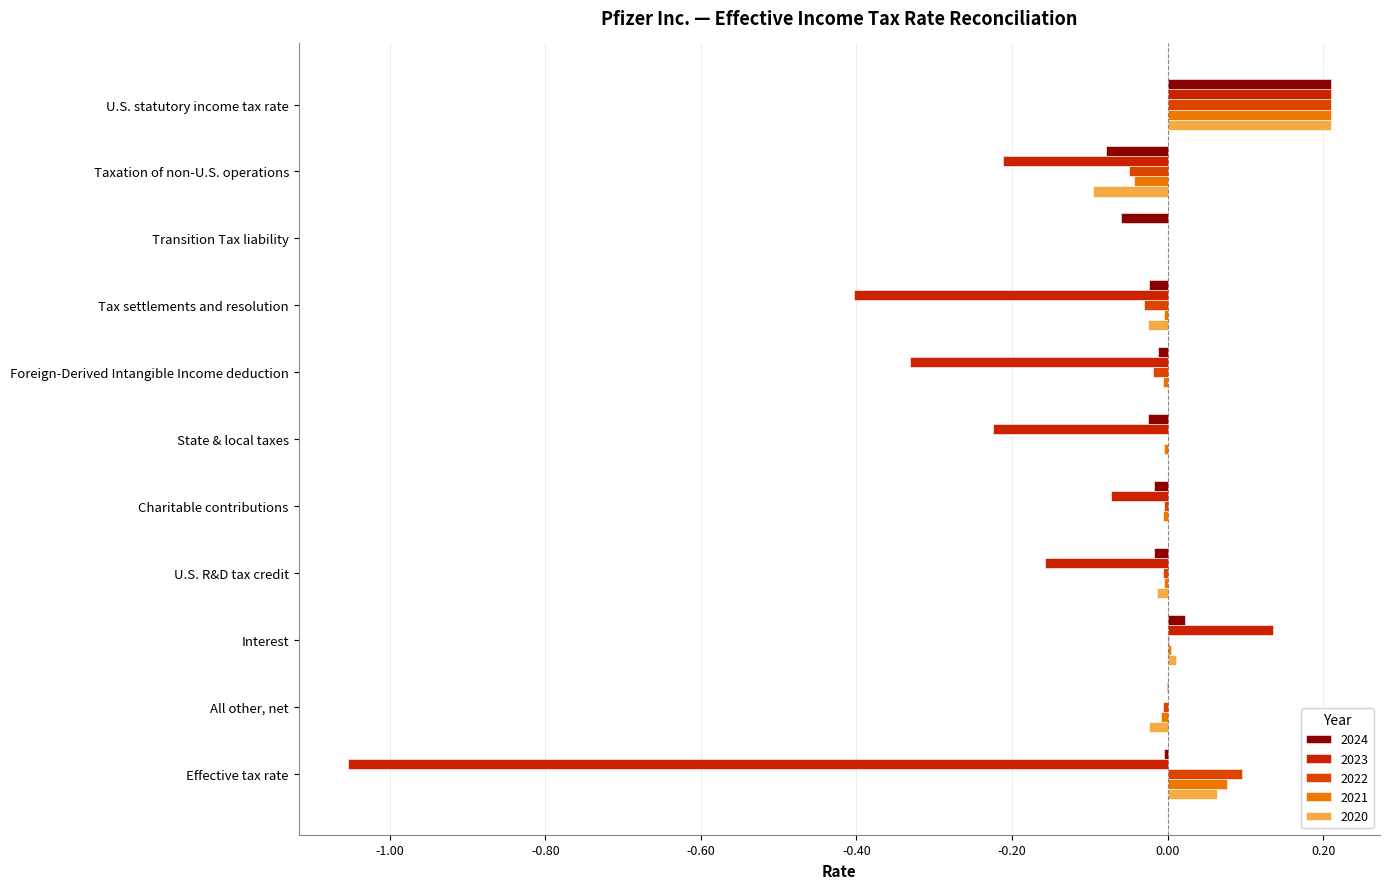

Reading left to right, what are all the values shown in this chart?

2024: U.S. statutory income tax rate=0.2	Taxation of non-U.S. operations=-0.1	Transition Tax liability=-0.1	Tax settlements and resolution=-0.0	Foreign-Derived Intangible Income deduction=-0.0	State & local taxes=-0.0	Charitable contributions=-0.0	U.S. R&D tax credit=-0.0	Interest=0.0	All other, net=-0.0	Effective tax rate=-0.0
2023: U.S. statutory income tax rate=0.2	Taxation of non-U.S. operations=-0.2	Transition Tax liability=0.0	Tax settlements and resolution=-0.4	Foreign-Derived Intangible Income deduction=-0.3	State & local taxes=-0.2	Charitable contributions=-0.1	U.S. R&D tax credit=-0.2	Interest=0.1	All other, net=0.0	Effective tax rate=-1.1
2022: U.S. statutory income tax rate=0.2	Taxation of non-U.S. operations=-0.1	Transition Tax liability=0.0	Tax settlements and resolution=-0.0	Foreign-Derived Intangible Income deduction=-0.0	State & local taxes=0.0	Charitable contributions=-0.0	U.S. R&D tax credit=-0.0	Interest=0.0	All other, net=-0.0	Effective tax rate=0.1
2021: U.S. statutory income tax rate=0.2	Taxation of non-U.S. operations=-0.0	Transition Tax liability=0.0	Tax settlements and resolution=-0.0	Foreign-Derived Intangible Income deduction=-0.0	State & local taxes=-0.0	Charitable contributions=-0.0	U.S. R&D tax credit=-0.0	Interest=0.0	All other, net=-0.0	Effective tax rate=0.1
2020: U.S. statutory income tax rate=0.2	Taxation of non-U.S. operations=-0.1	Transition Tax liability=0.0	Tax settlements and resolution=-0.0	Foreign-Derived Intangible Income deduction=0.0	State & local taxes=0.0	Charitable contributions=0.0	U.S. R&D tax credit=-0.0	Interest=0.0	All other, net=-0.0	Effective tax rate=0.1